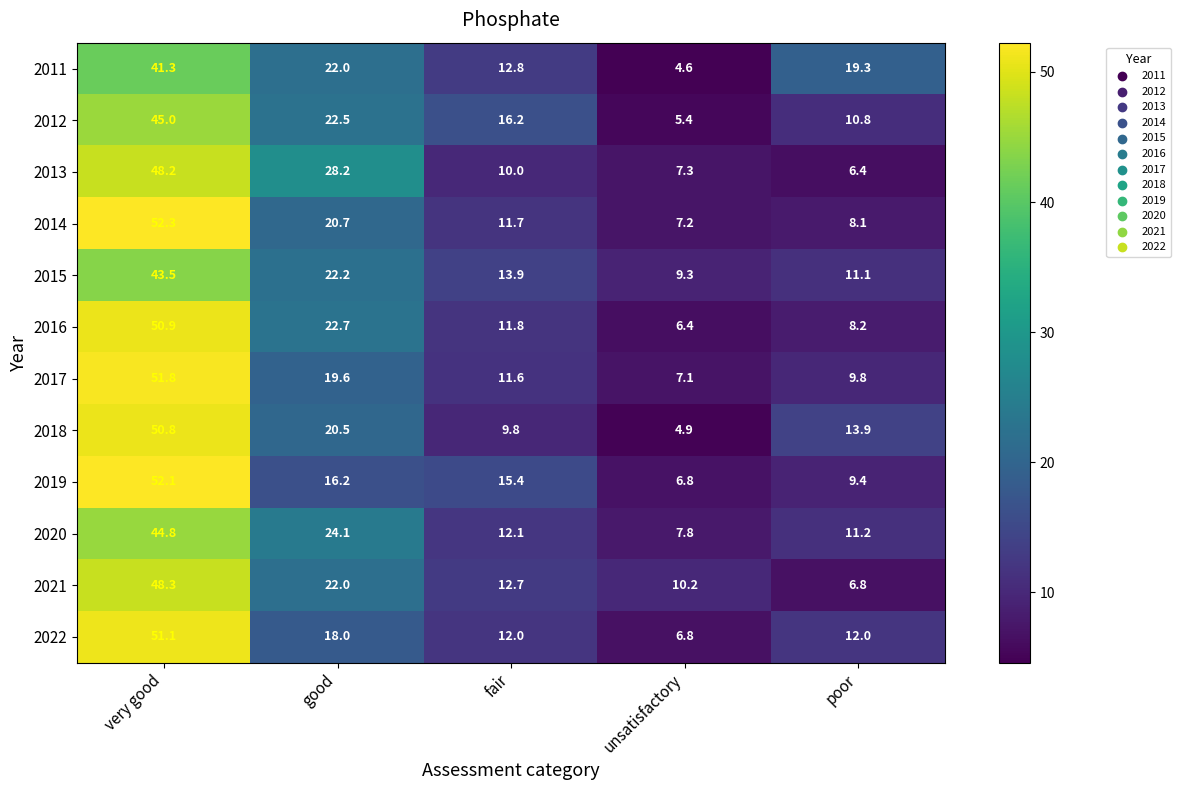

What is the difference between the second highest and second lowest values in the 2011 series?

9.2